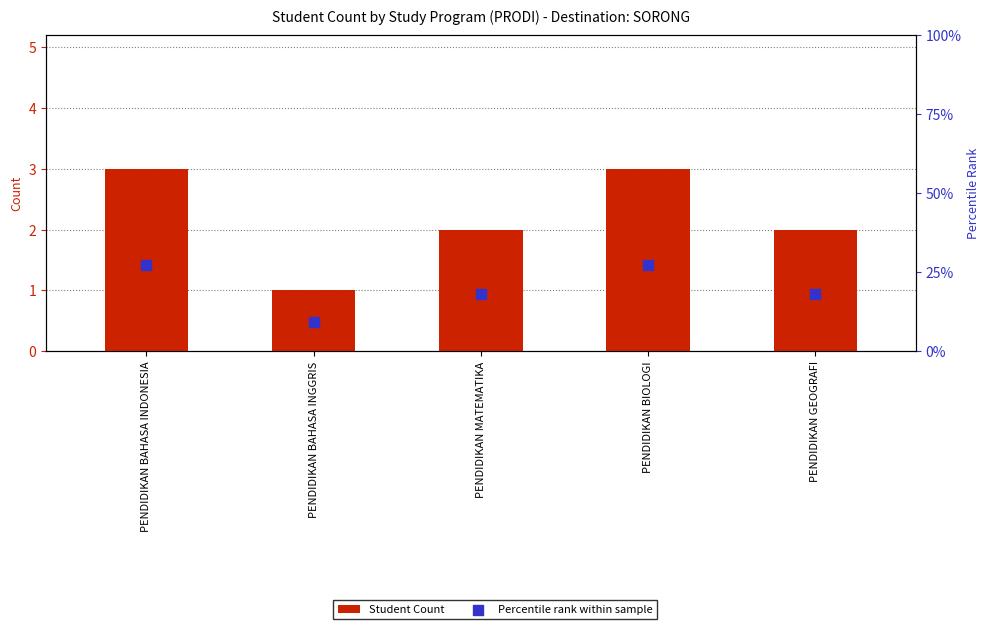

Which series has the largest Y range (max minus min)?

Percentile rank within sample